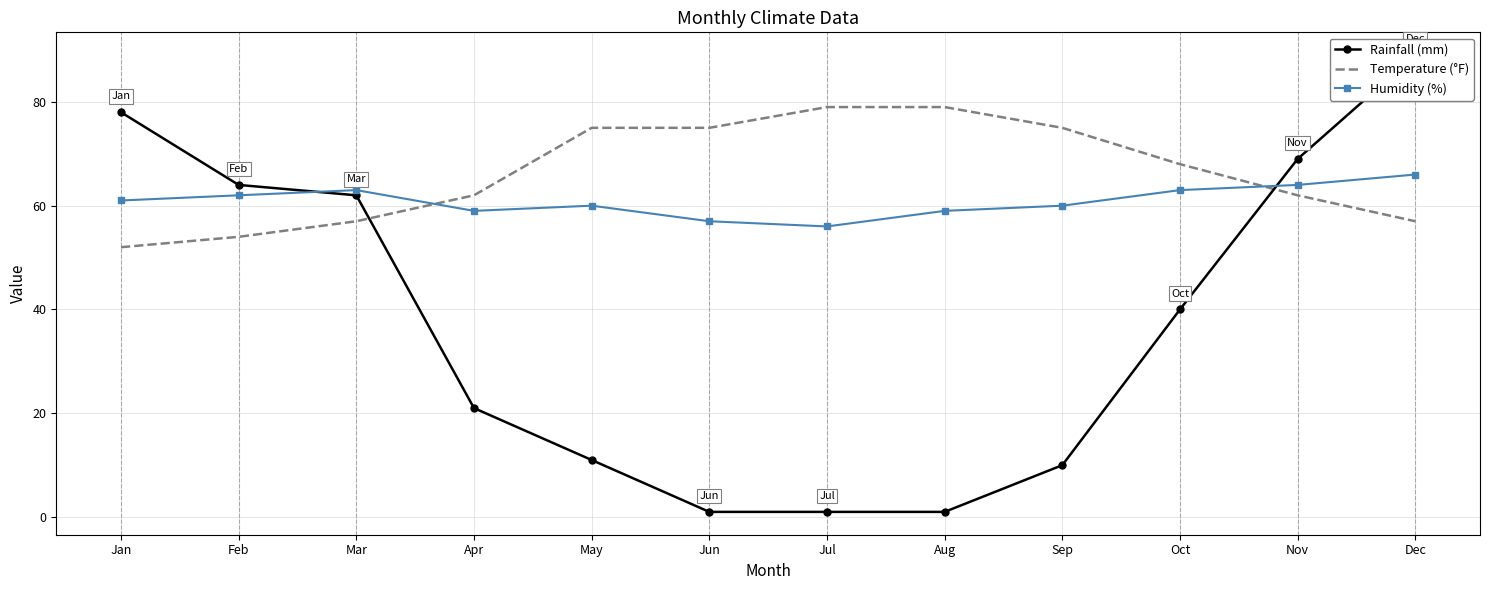

Count the Humidity (%) values in the range 59 to 63.

8